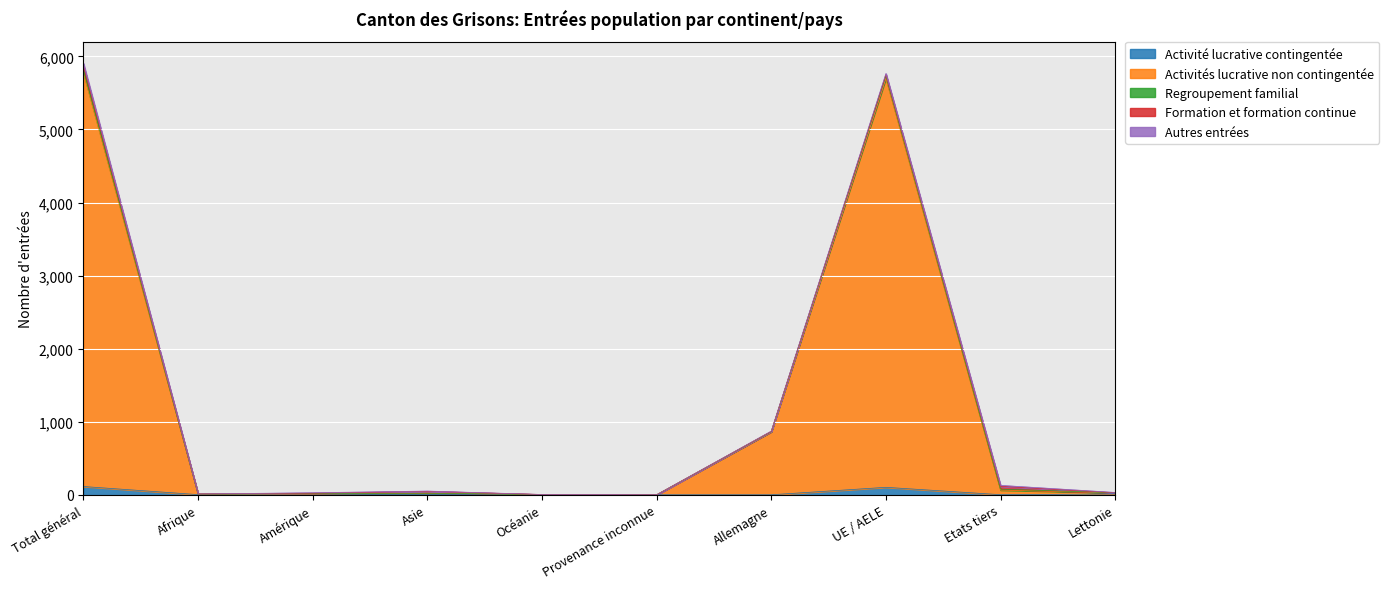

True or false: Regroupement familial has a value of 0 at Asie.

True